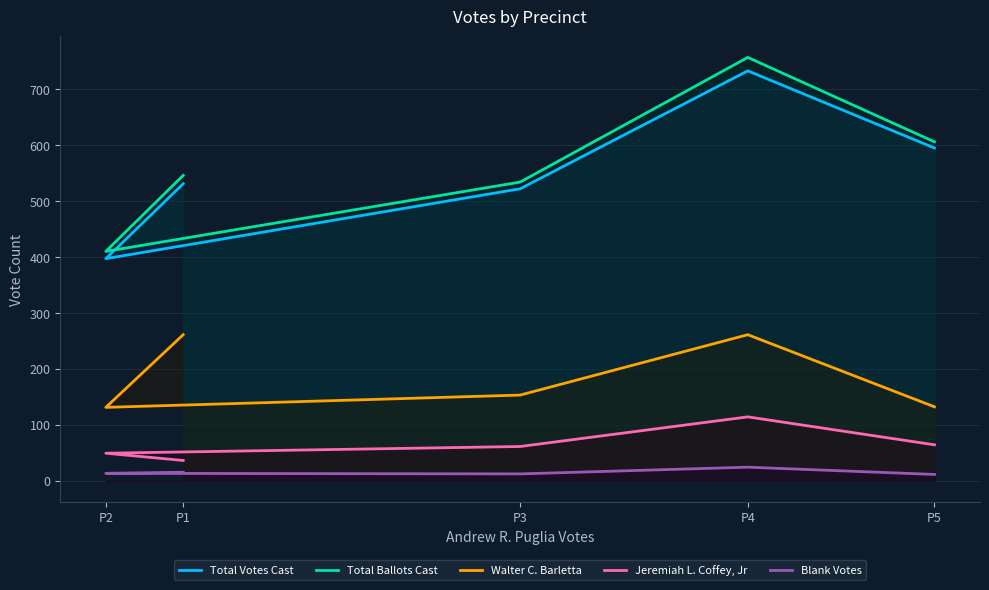

True or false: Walter C. Barletta has a value of 215 at P3.

False